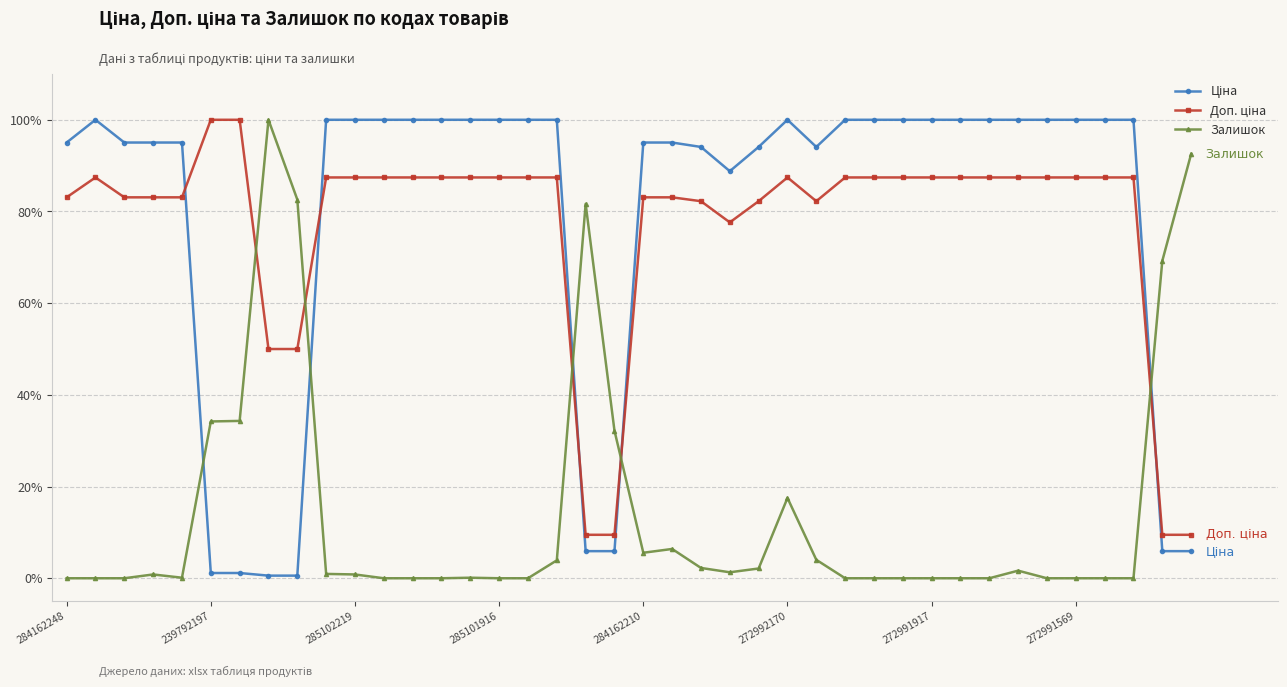

At how many categories does at least one series exceed 12?

40